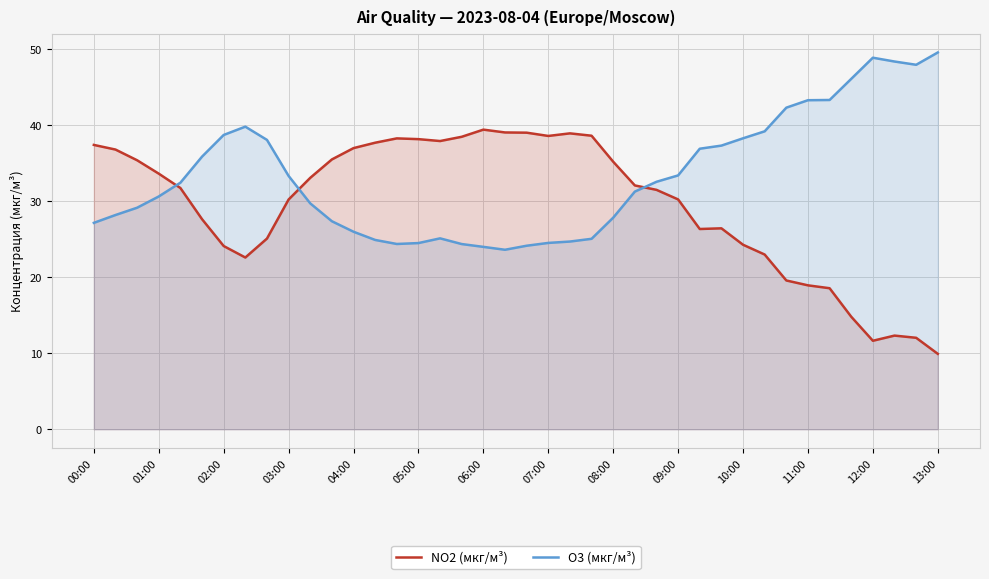

True or false: O3 (мкг/м³) and NO2 (мкг/м³) cross at least once.

True